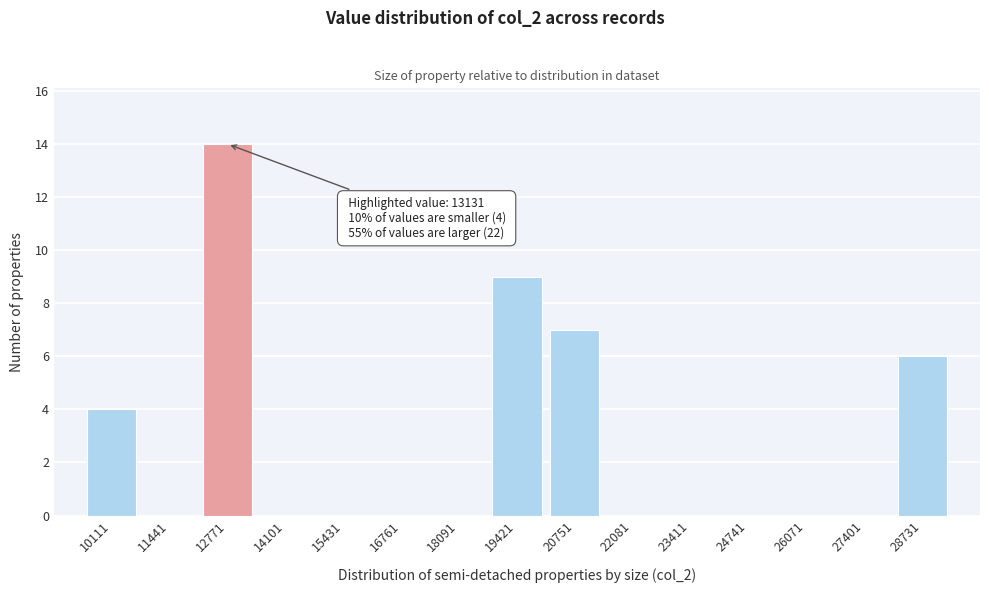

Reading left to right, what are all the values shown in this chart?

10111=4	11441=0	12771=14	14101=0	15431=0	16761=0	18091=0	19421=9	20751=7	22081=0	23411=0	24741=0	26071=0	27401=0	28731=6